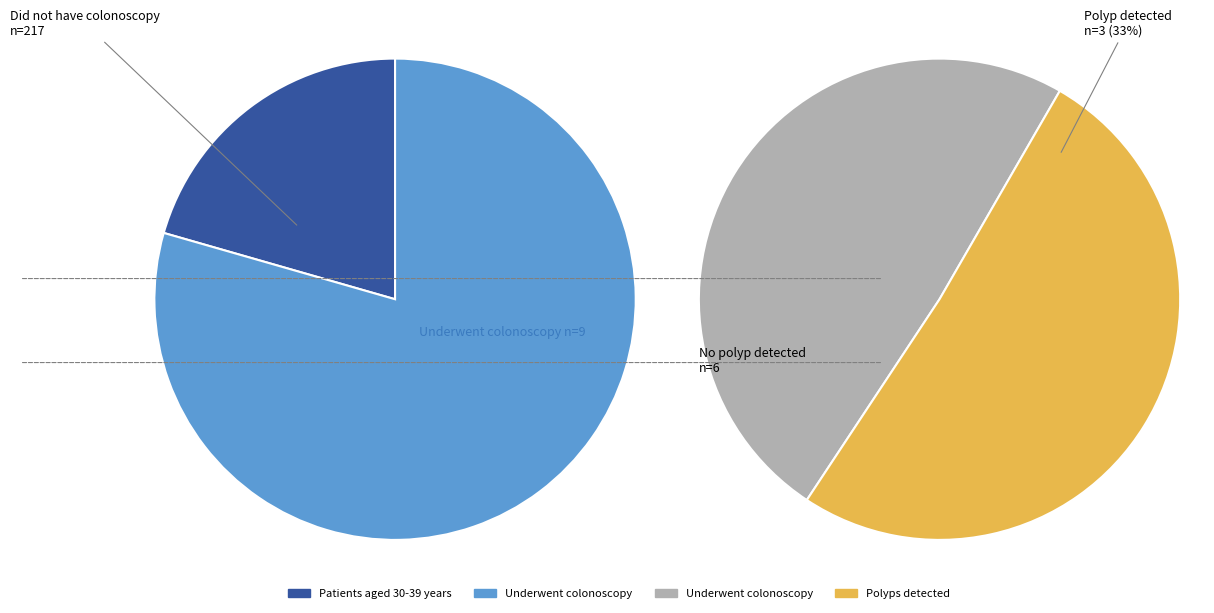

Does 19 represent more than half of the total?

No